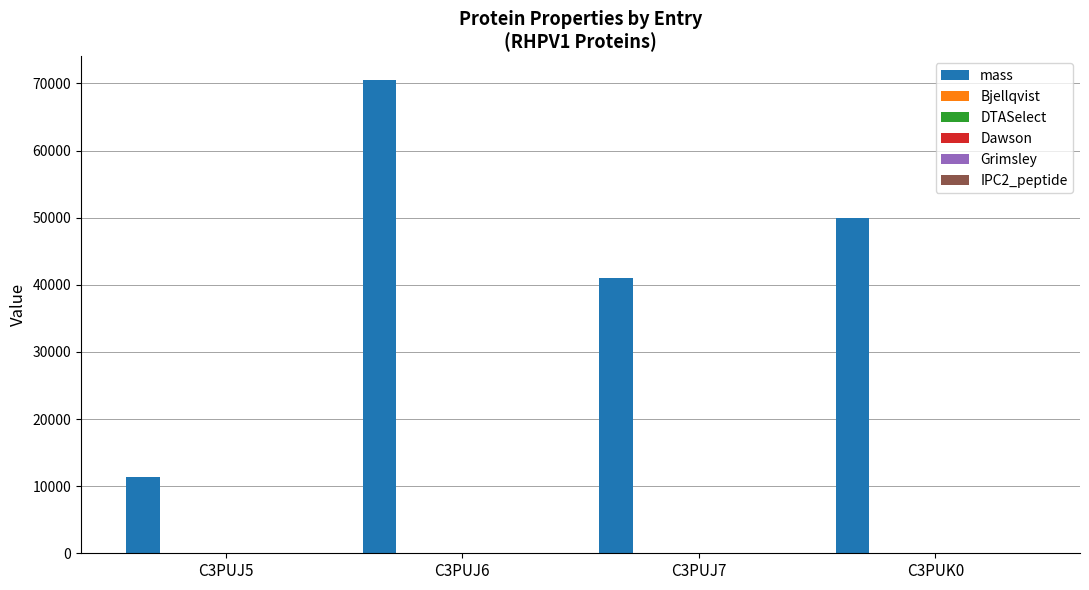

Read the mass value at C3PUJ6.

70512.8